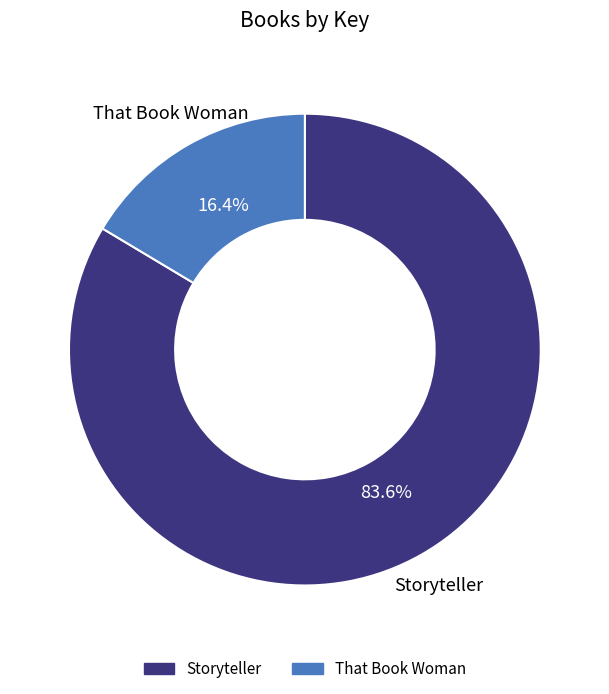

Does Storyteller represent more than half of the total?

Yes